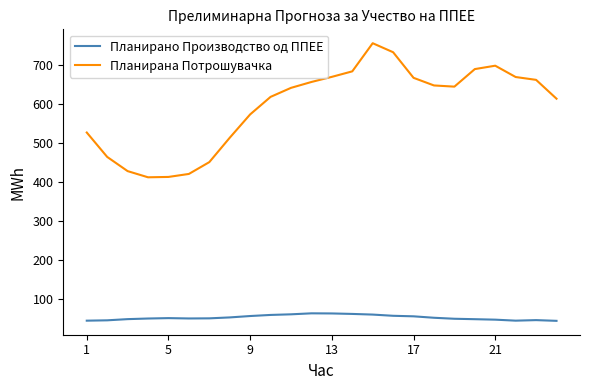

What is the highest value of the Планирано Производство од ППЕЕ series?

62.2